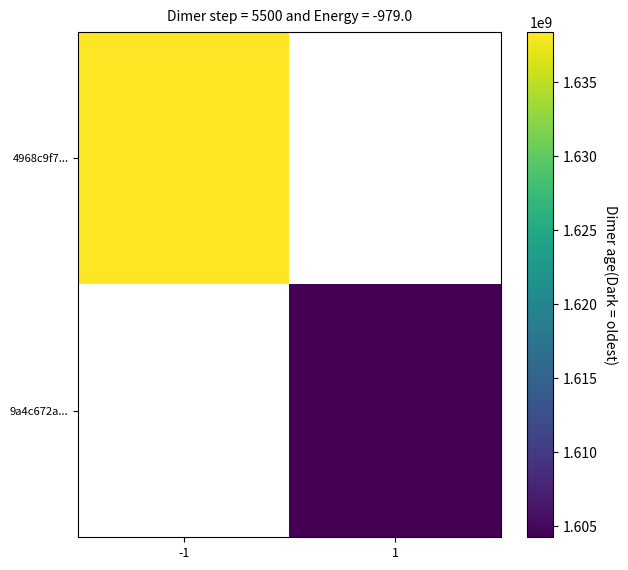

At -1, list the series in order from largest to smallest.

4968c9f7..., 9a4c672a...